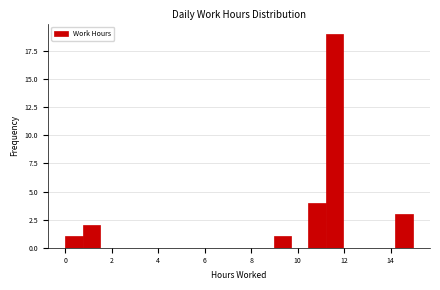

Read against the x-axis, roughly where is the centre of the tallest bar?

11.6